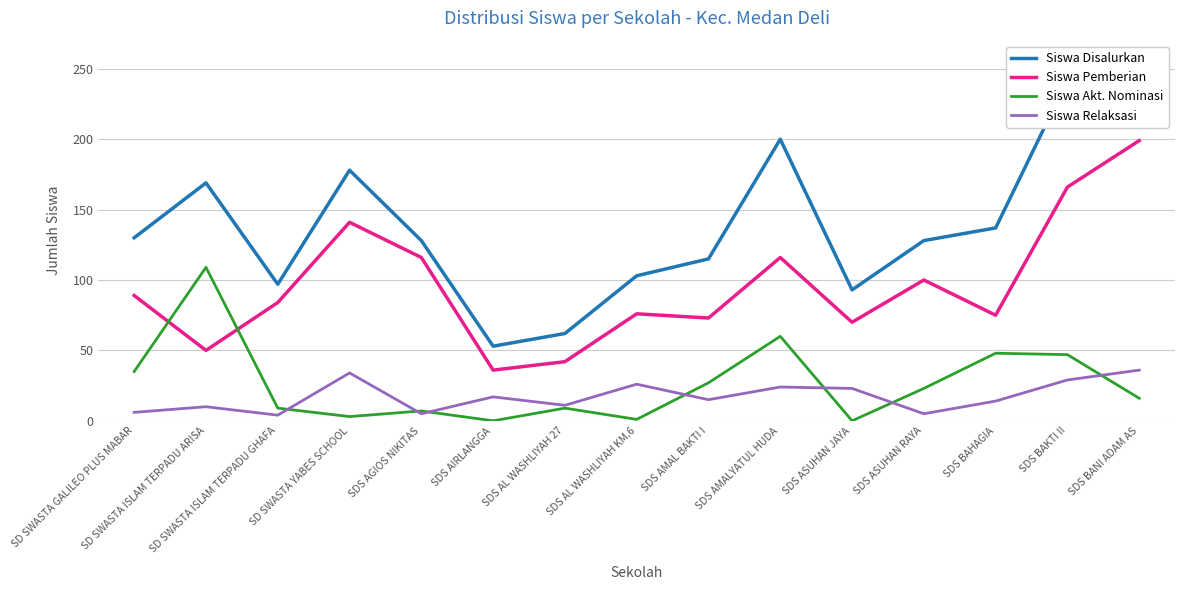

Is the value of Siswa Akt. Nominasi at SDS AL WASHLIYAH KM.6 greater than the value of Siswa Disalurkan at SDS ASUHAN RAYA?

No